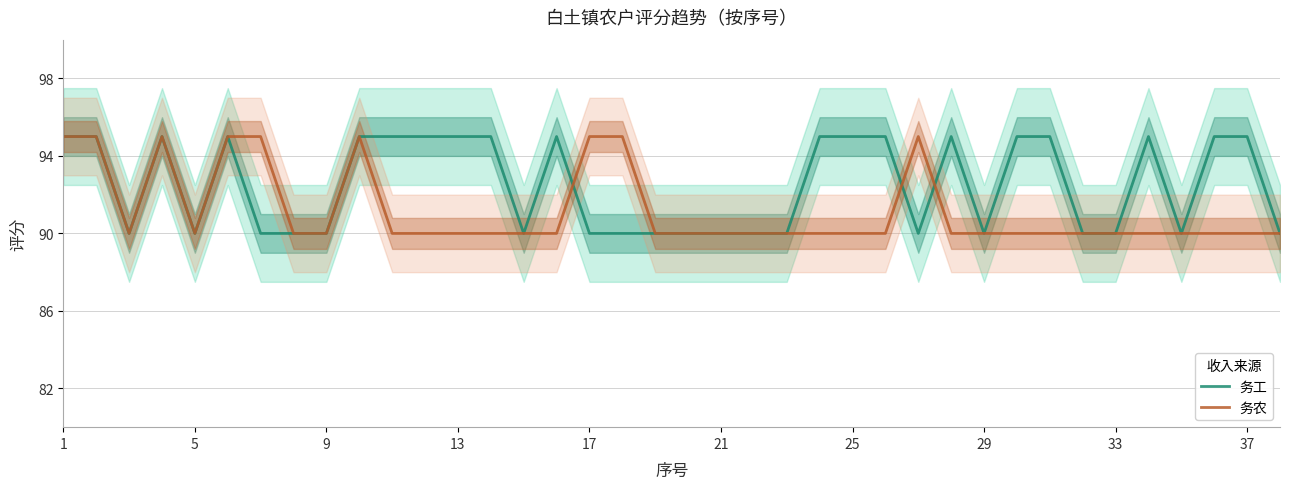

True or false: 务工 has a value of 90 at 17.

True